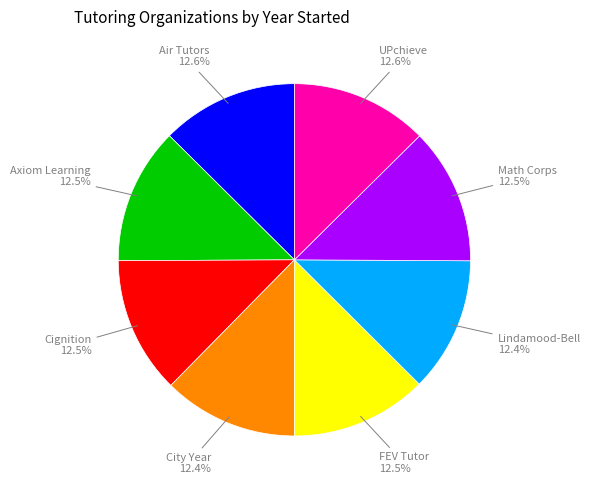

Is there any slice that represents more than half of the pie?

No